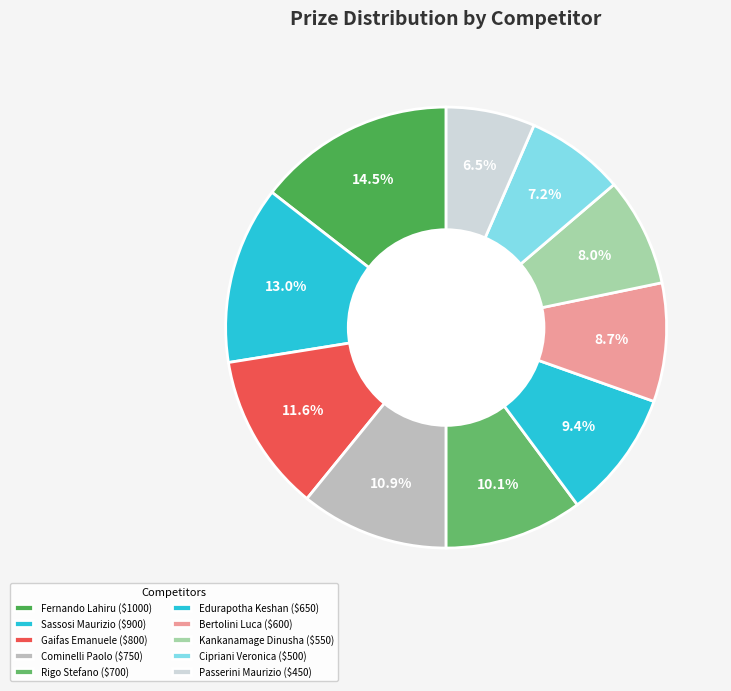

Does Kankanamage Dinusha represent more than half of the total?

No